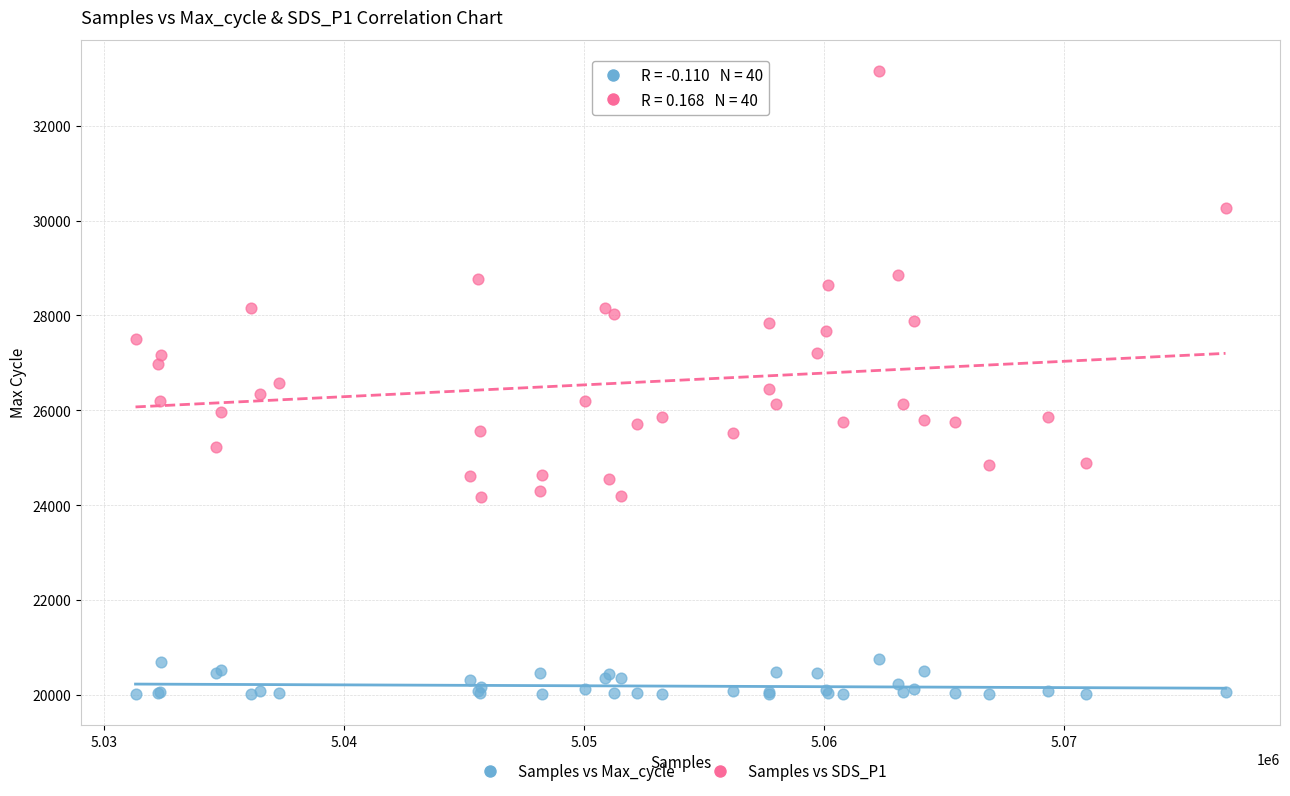

Which series has the widest spread of Y values?

Samples vs SDS_P1